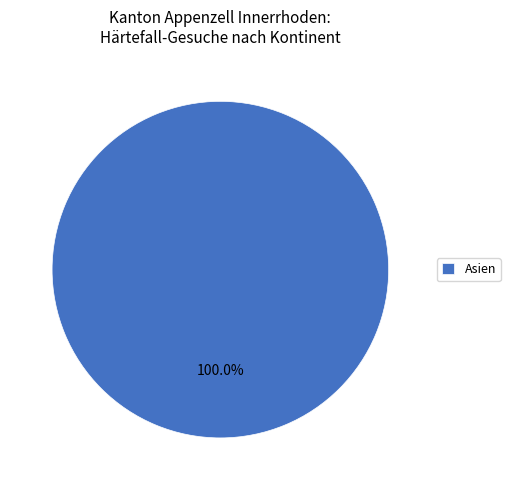

Rank the categories by value from lowest to highest.

Asien